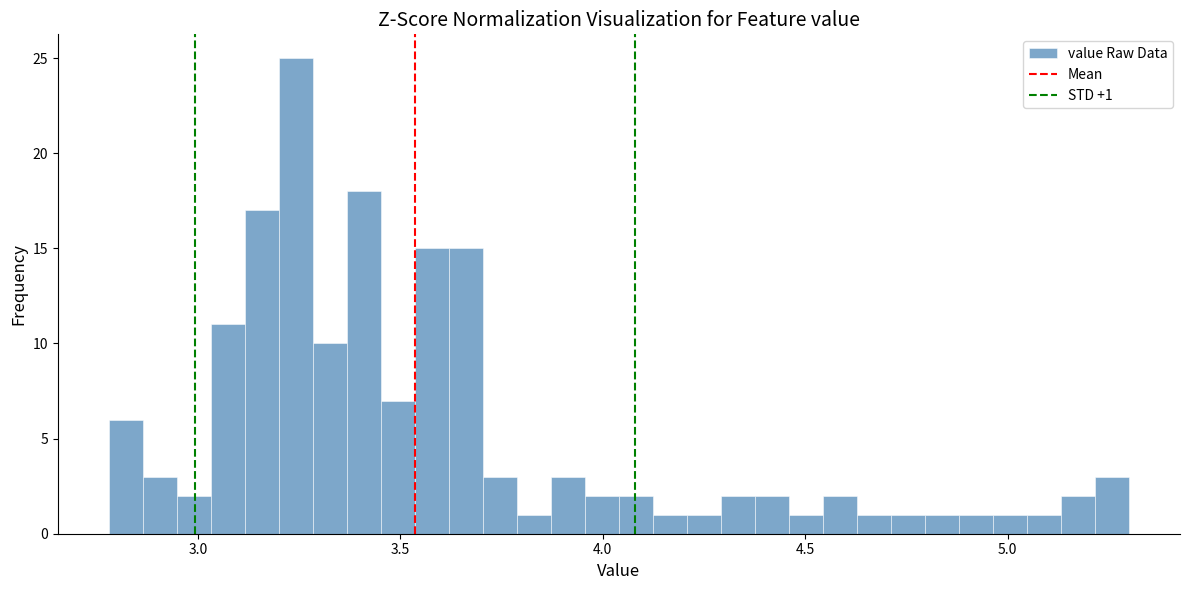

Read against the x-axis, roughly where is the centre of the tallest bar?

3.25